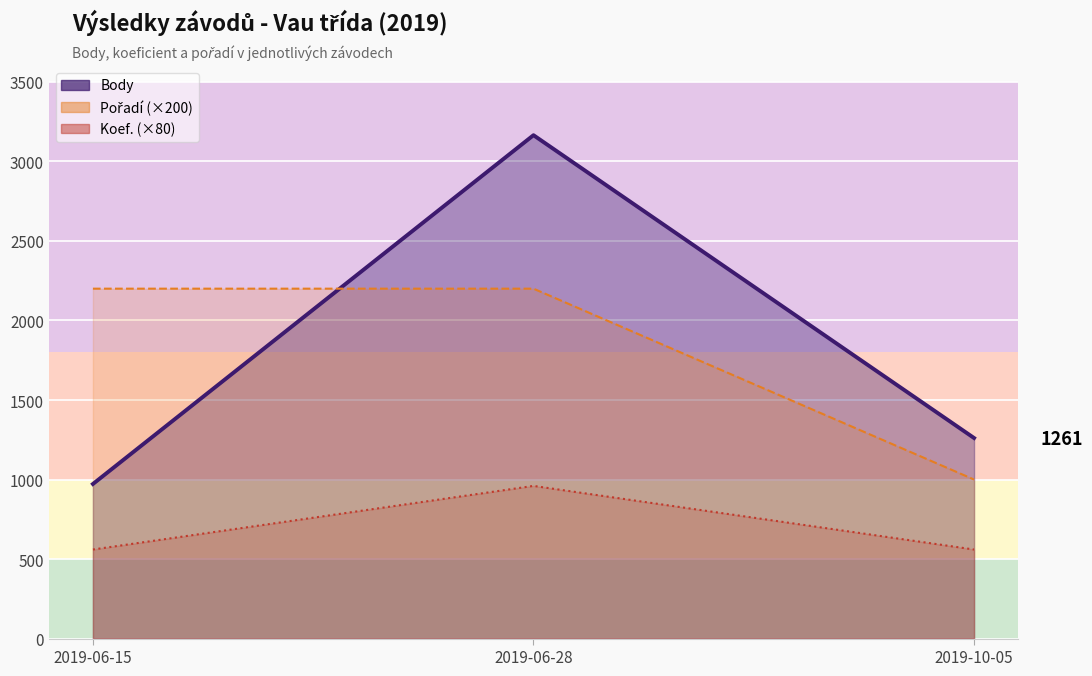

Reading right to left, transcribe all the data shown in this chart.

Body: 2019-10-05=1261	2019-06-28=3165	2019-06-15=972
Pořadí (×200): 2019-10-05=1000	2019-06-28=2200	2019-06-15=2200
Koef. (×80): 2019-10-05=560	2019-06-28=960	2019-06-15=560